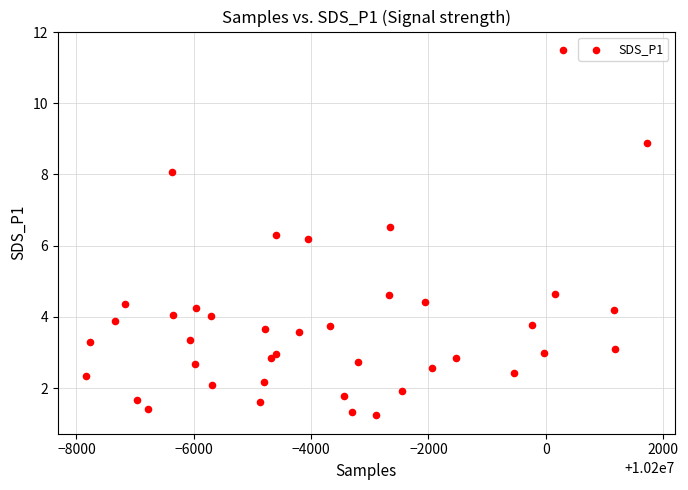

What is the range of Y values (max minus min)?

10.3